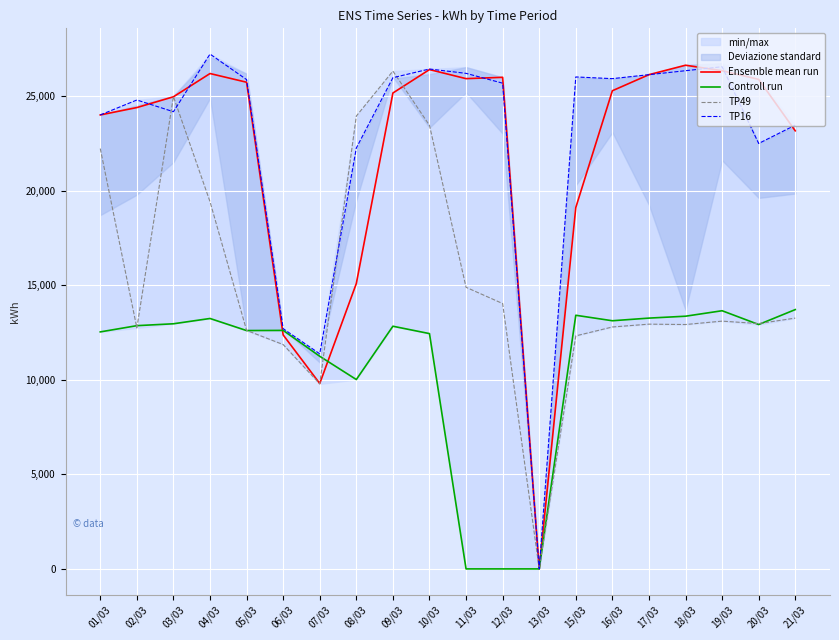

What is the difference between the TP49 values at 10/03 and 21/03?

10200